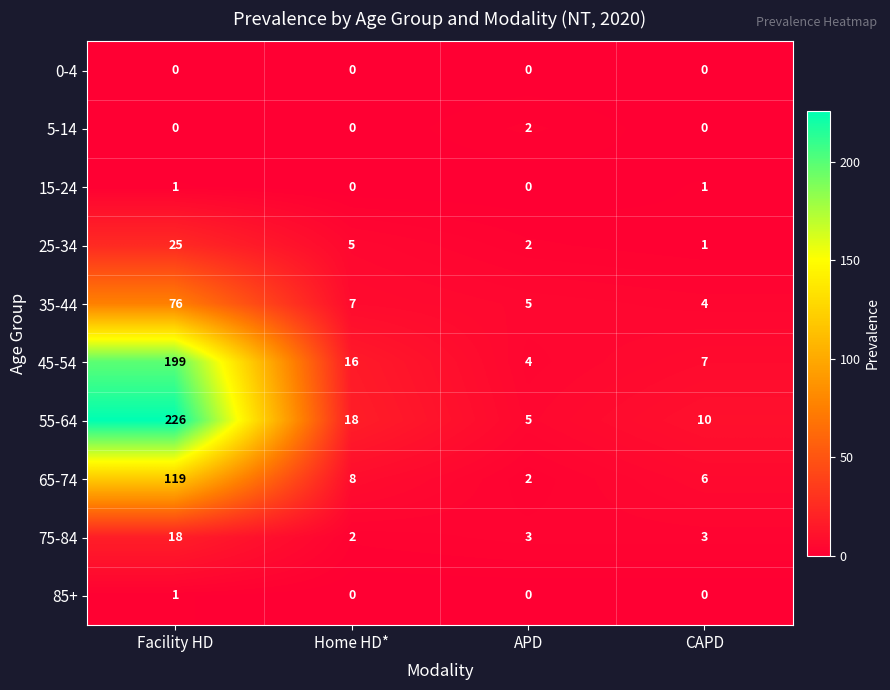

The 35-44 series shows 117 at Facility HD. True or false?

False